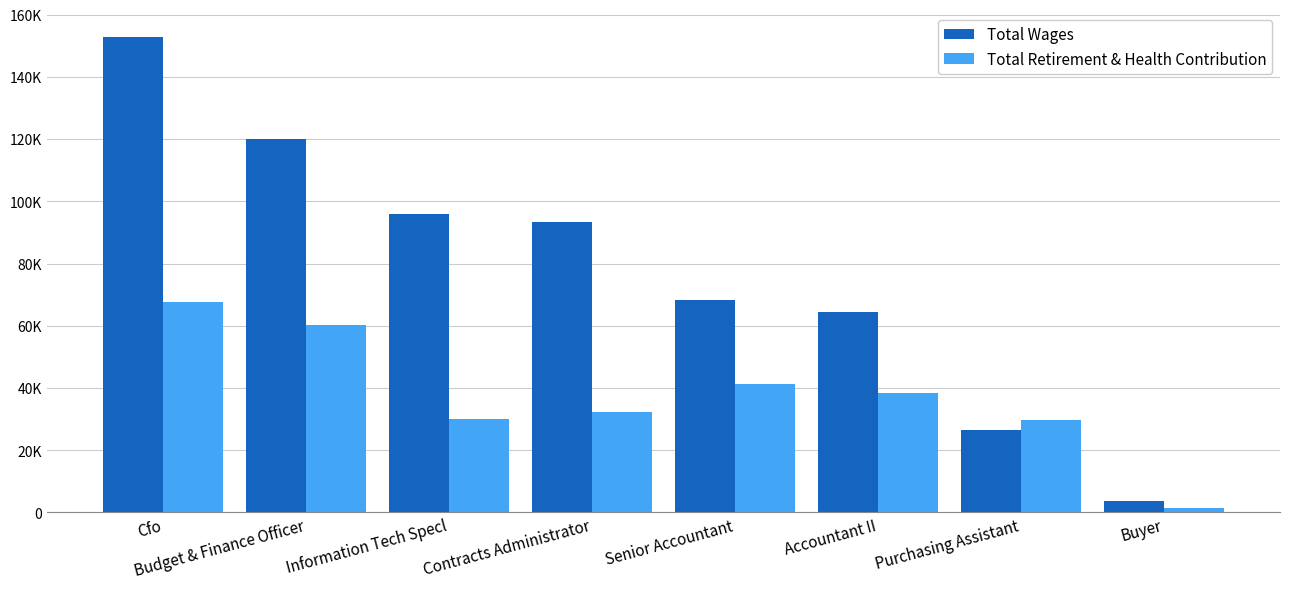

What are all the series names shown in the legend?

Total Wages, Total Retirement & Health Contribution